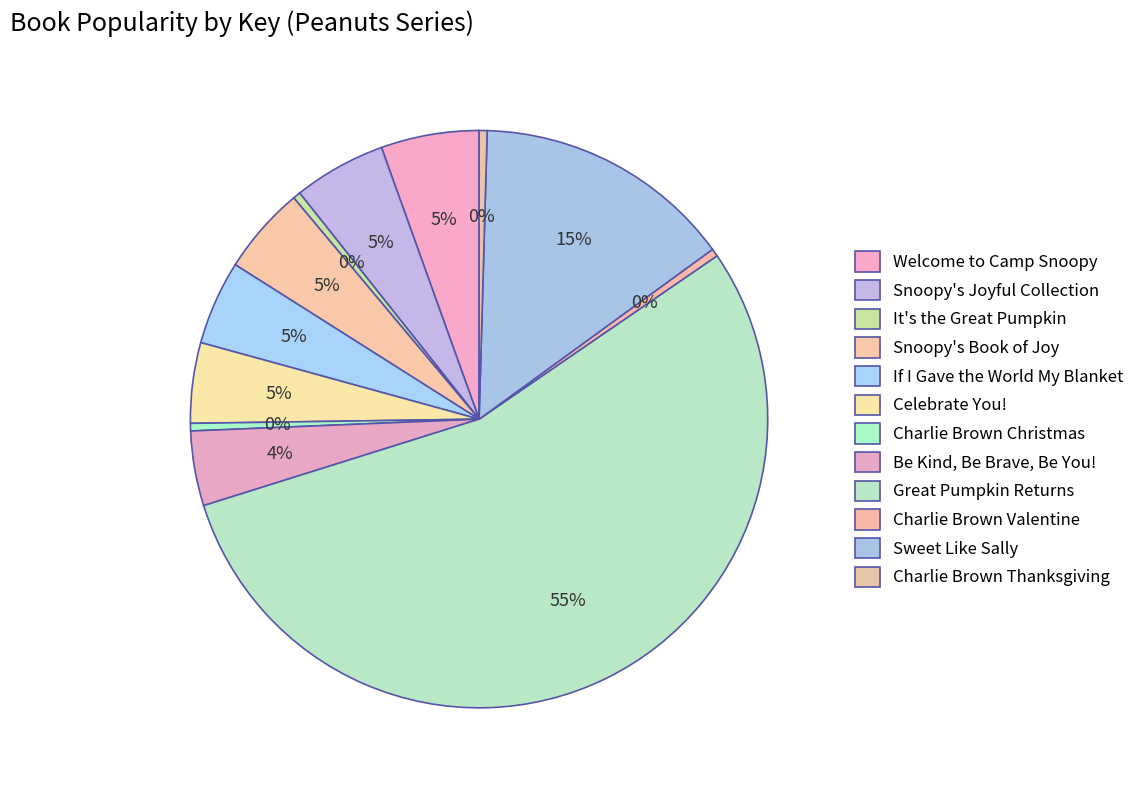

Which slice is the smallest?

It's the Great Pumpkin